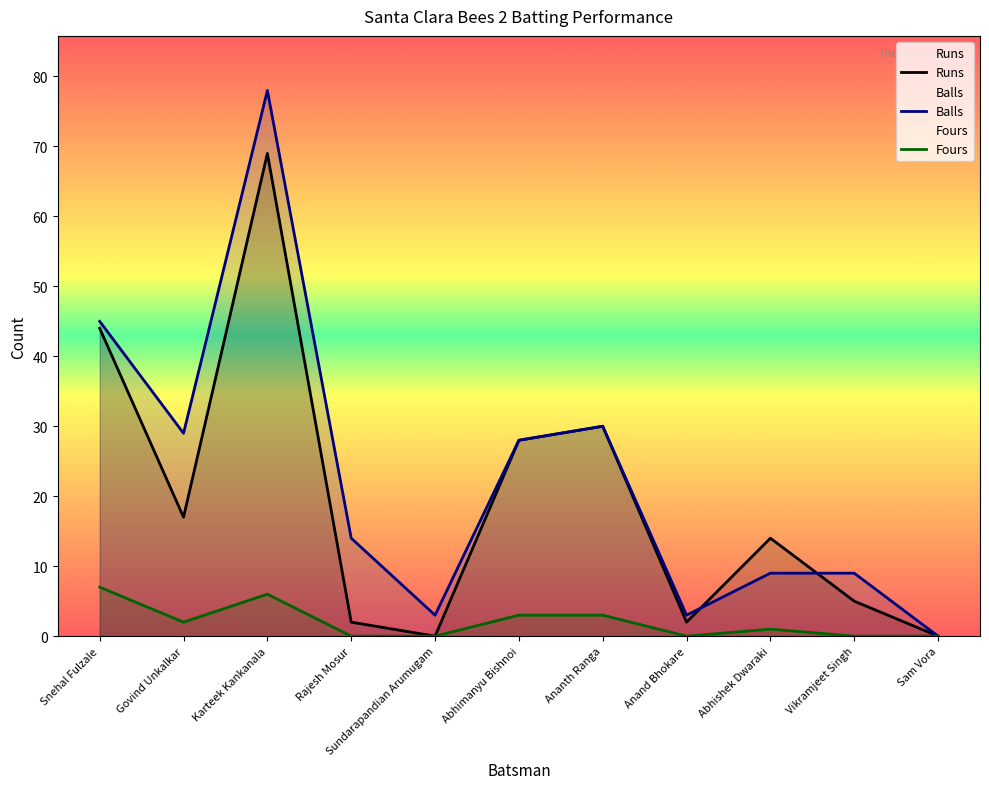

The value of Fours at Abhishek Dwaraki is 0. True or false?

False